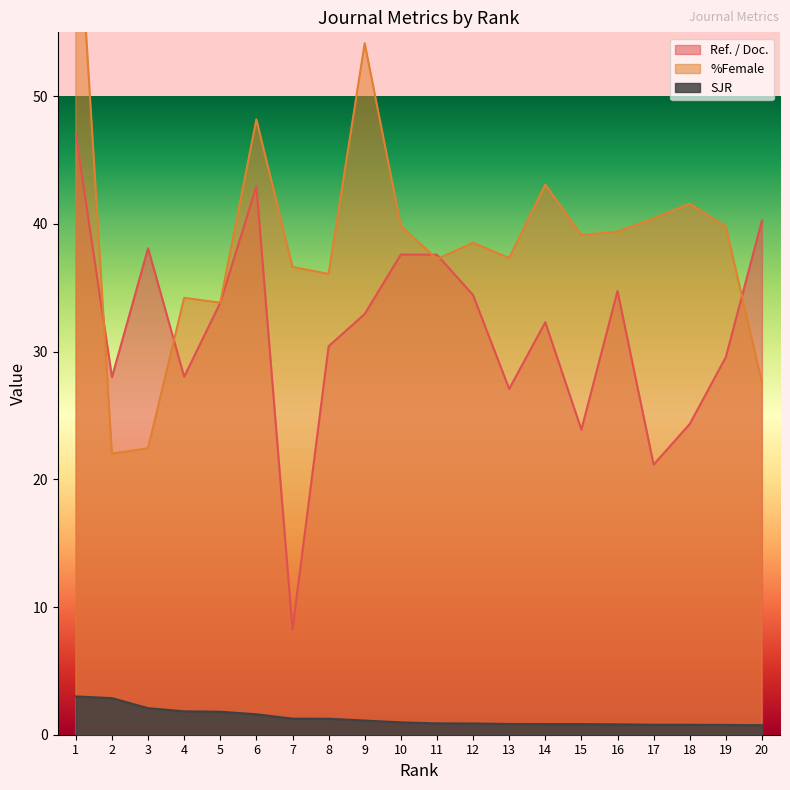

Where is the first local minimum for Ref. / Doc.?

2